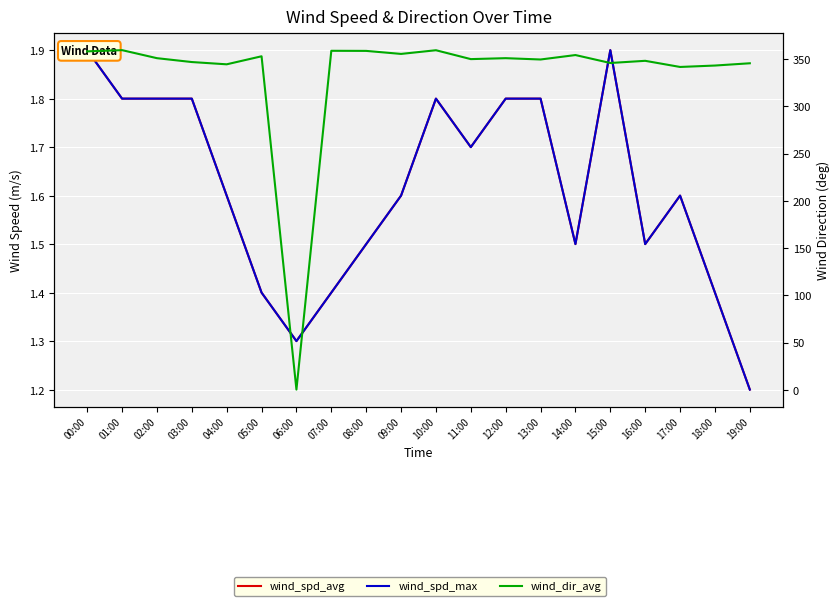

Count the number of categories in the chart.

20